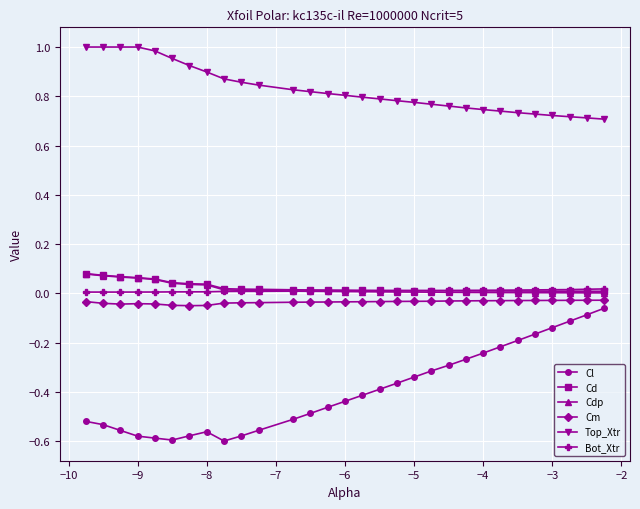

Which series has the largest total across all categories?

Top_Xtr